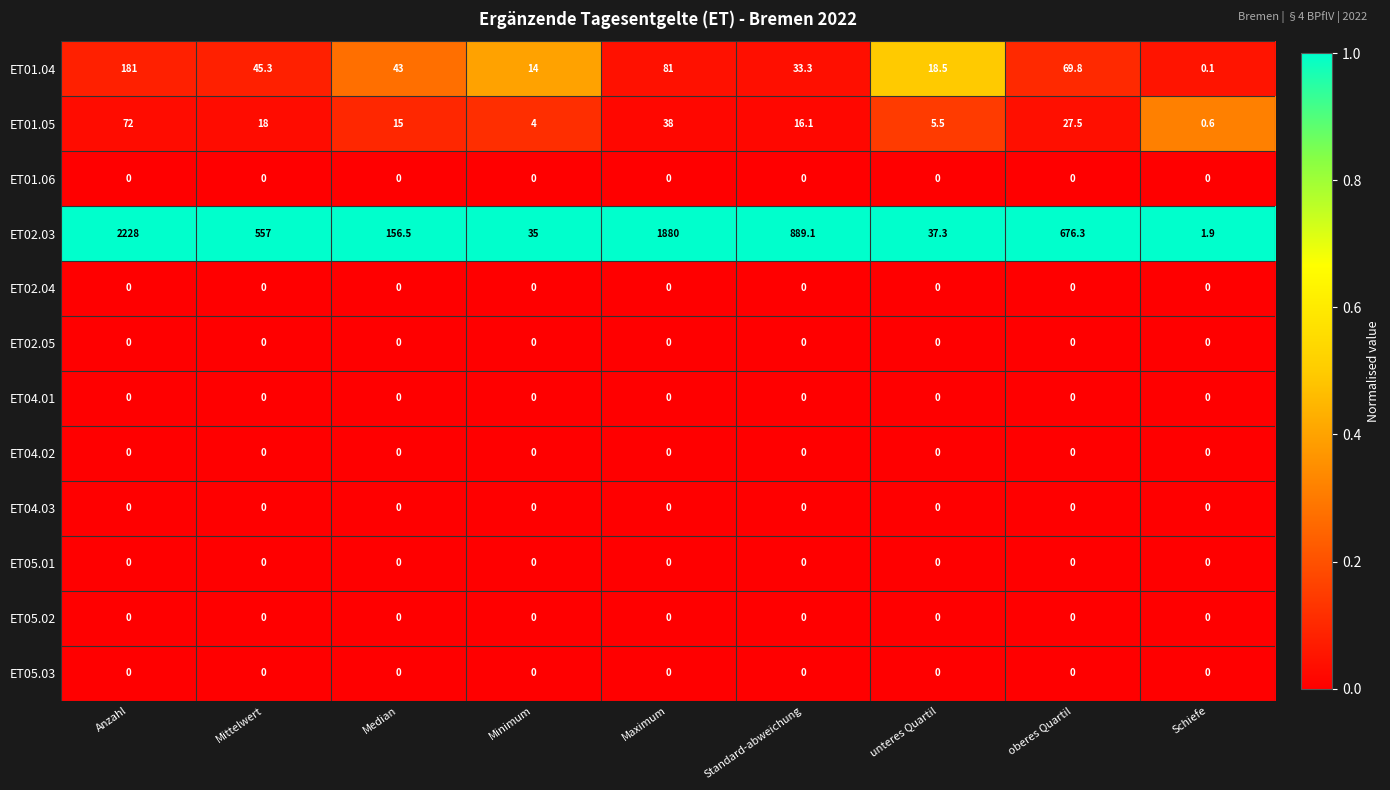

At which category is the sum across all series the highest?

Anzahl